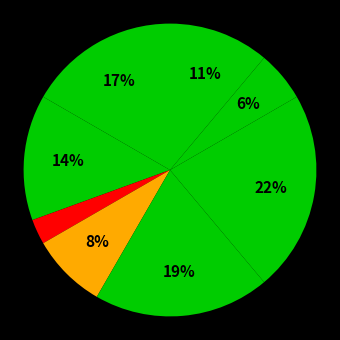

Count the number of slices in the pie.

8